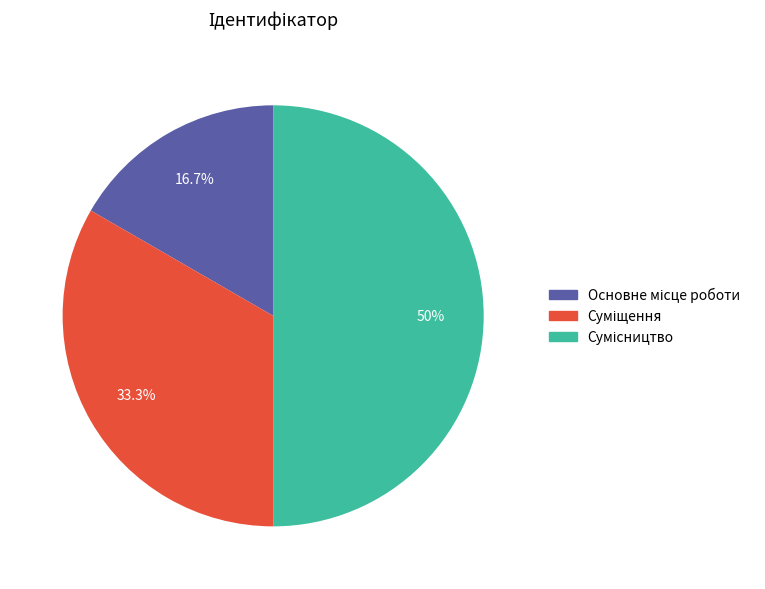

How many slices are in this pie chart?

3